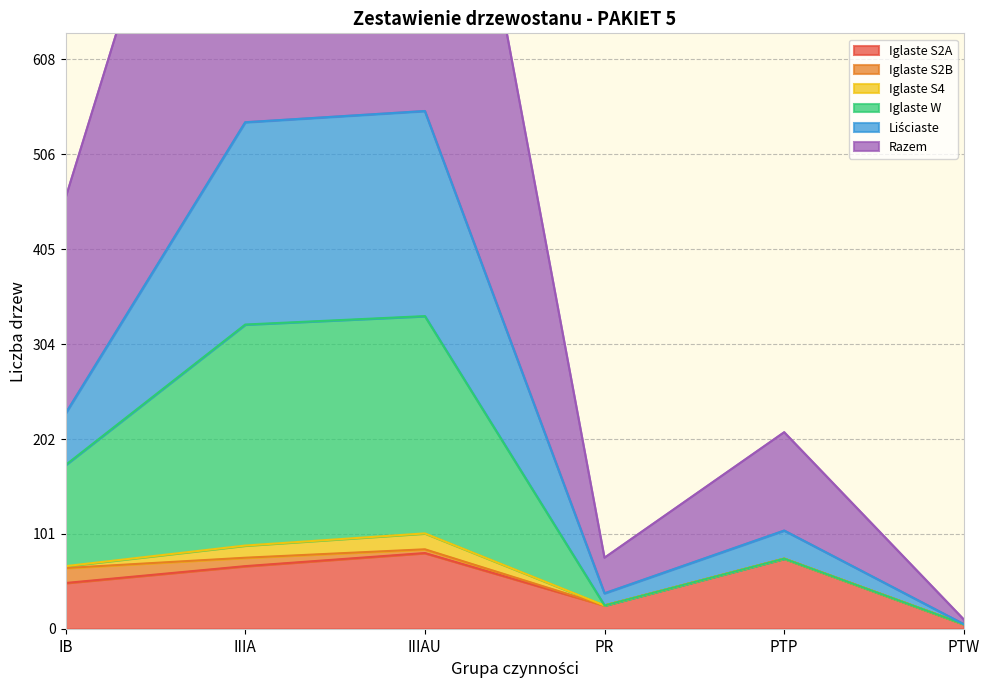

True or false: Iglaste S2B has a value of 0 at PR.

True